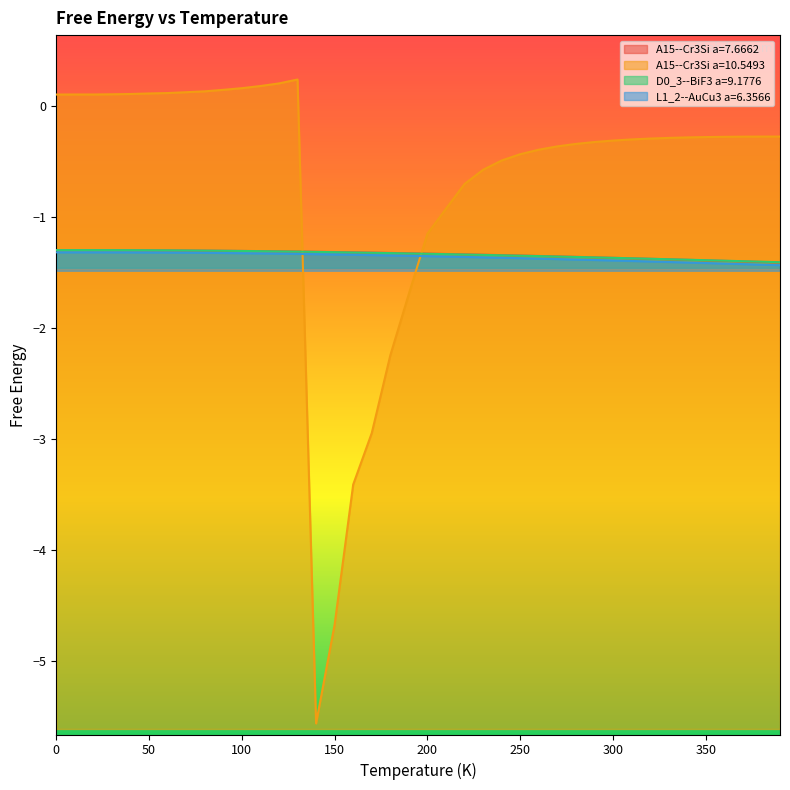

How many lines are shown in the chart?

4